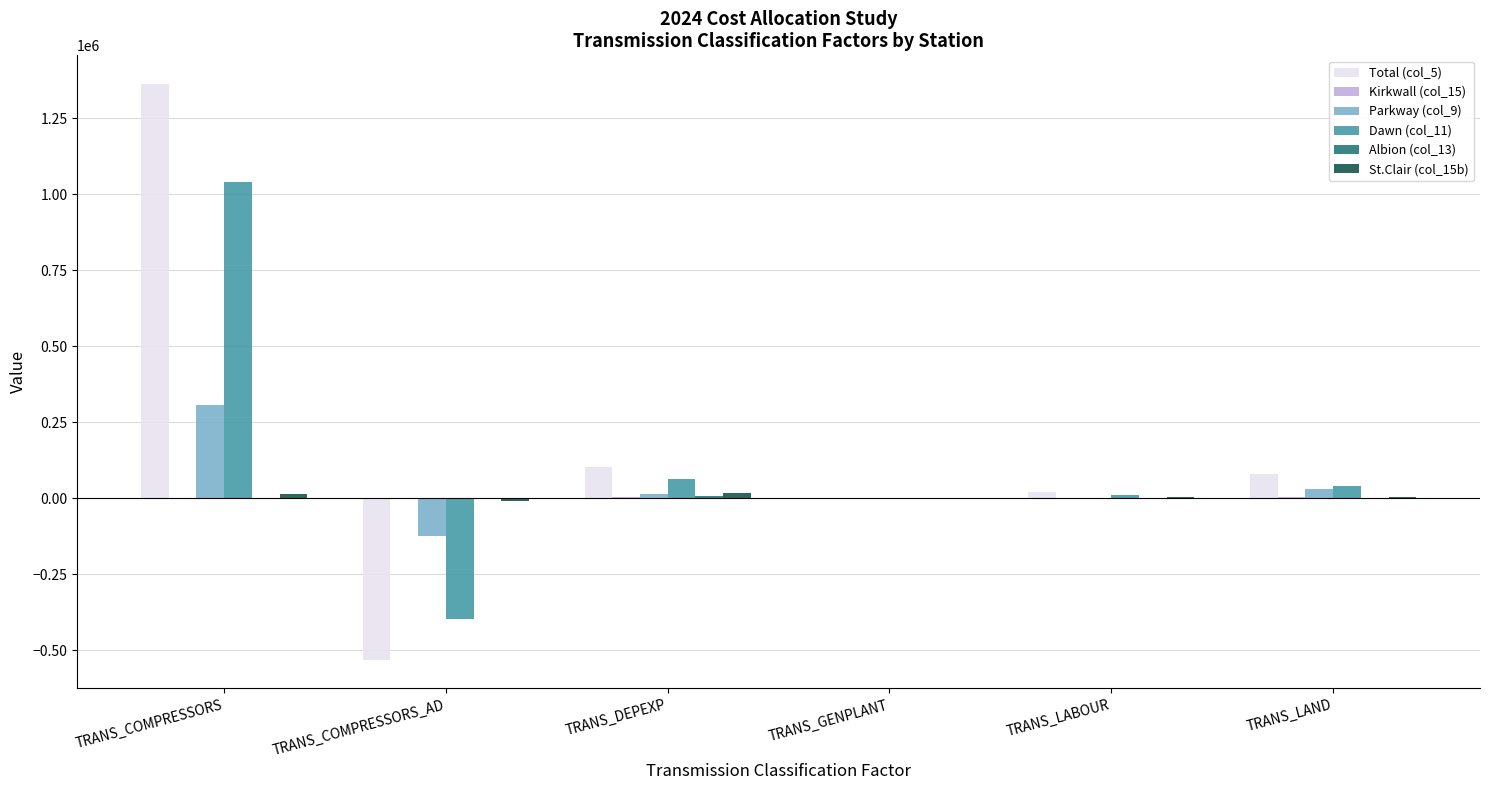

Which series changed the most between TRANS_COMPRESSORS and TRANS_LAND?

Total (col_5)